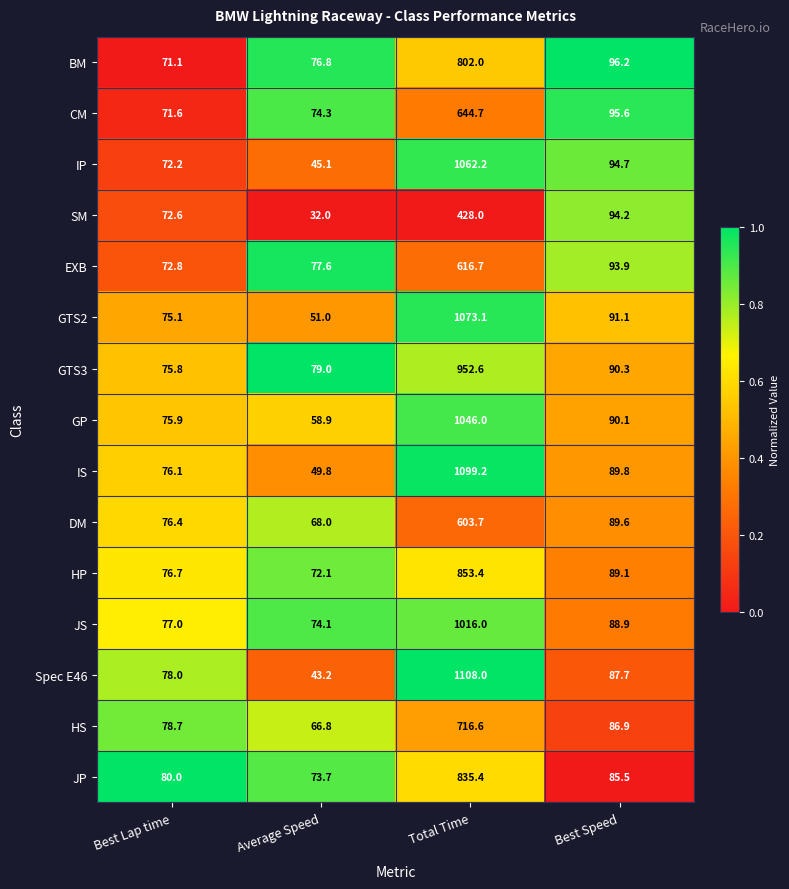

Count the number of categories in the chart.

4